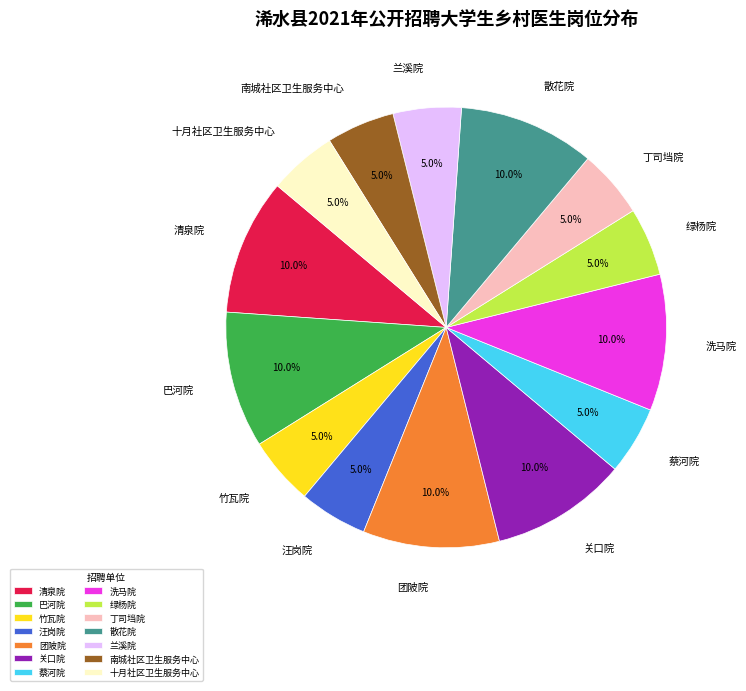

How many slices are in this pie chart?

14